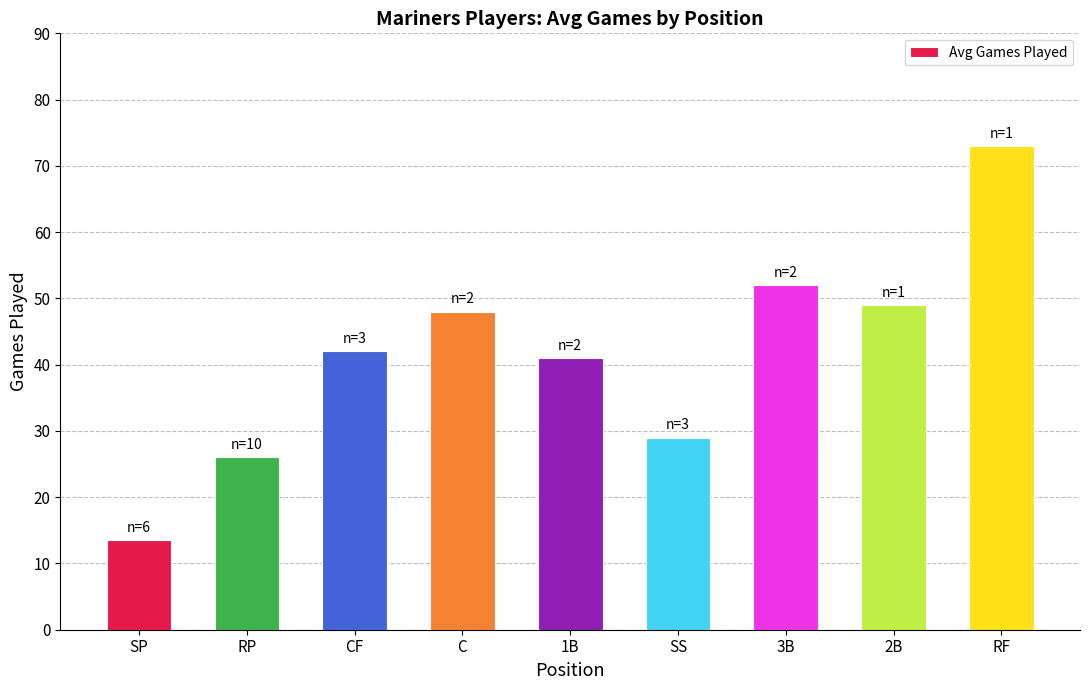

What is the label of the 4th bar from the left?

C